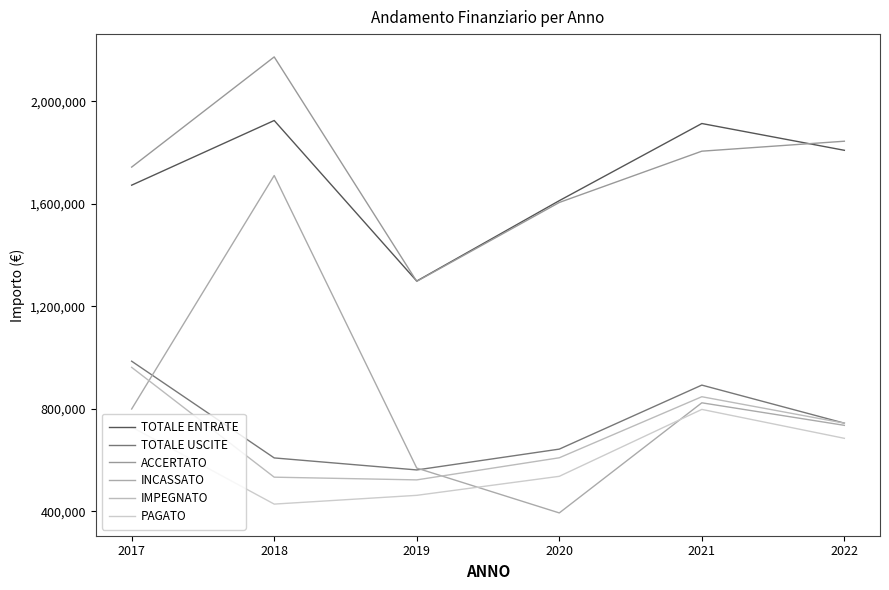

True or false: TOTALE ENTRATE has more than 0 points higher than both neighbors.

True